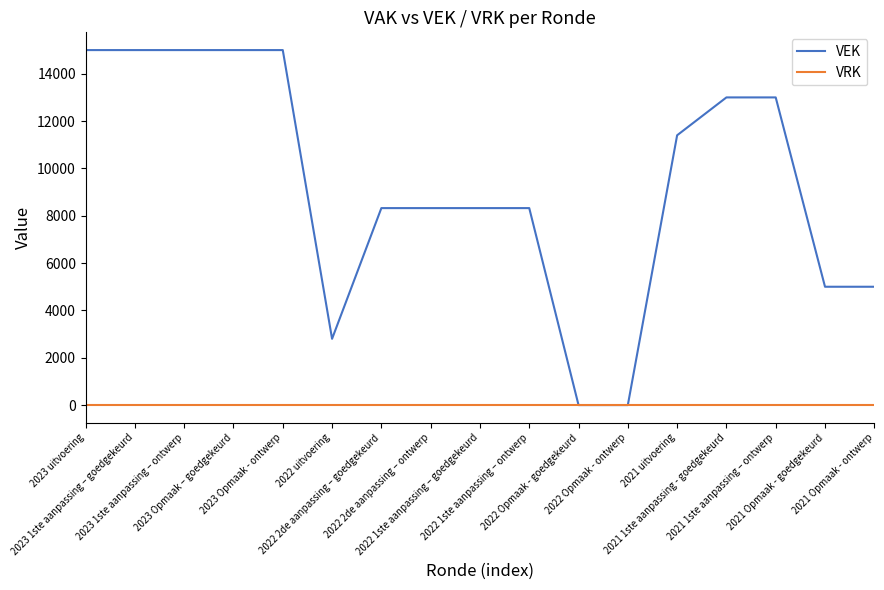

Which series has the widest spread of values?

VEK